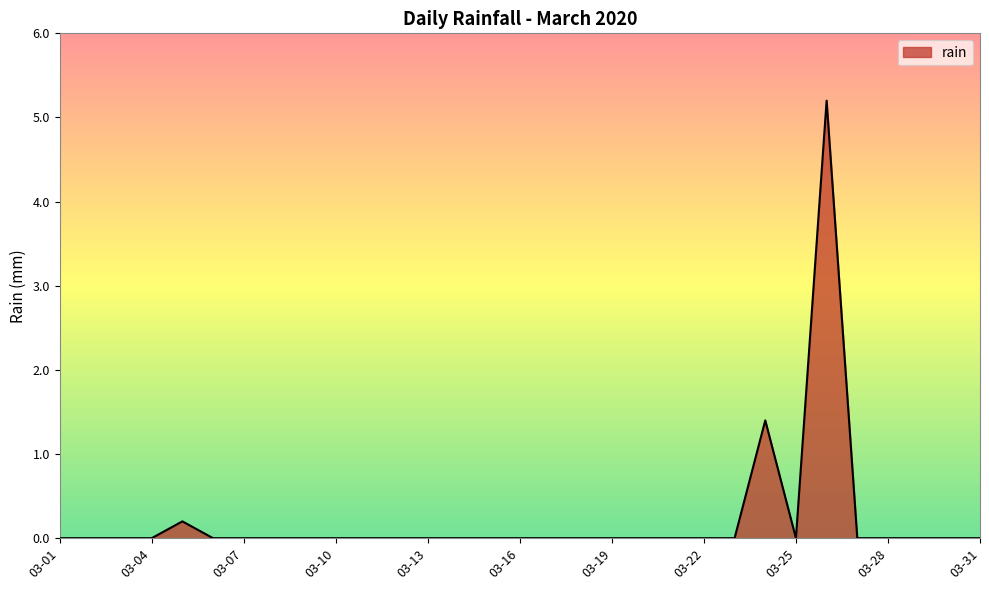

What is the maximum value shown in the chart?

5.2